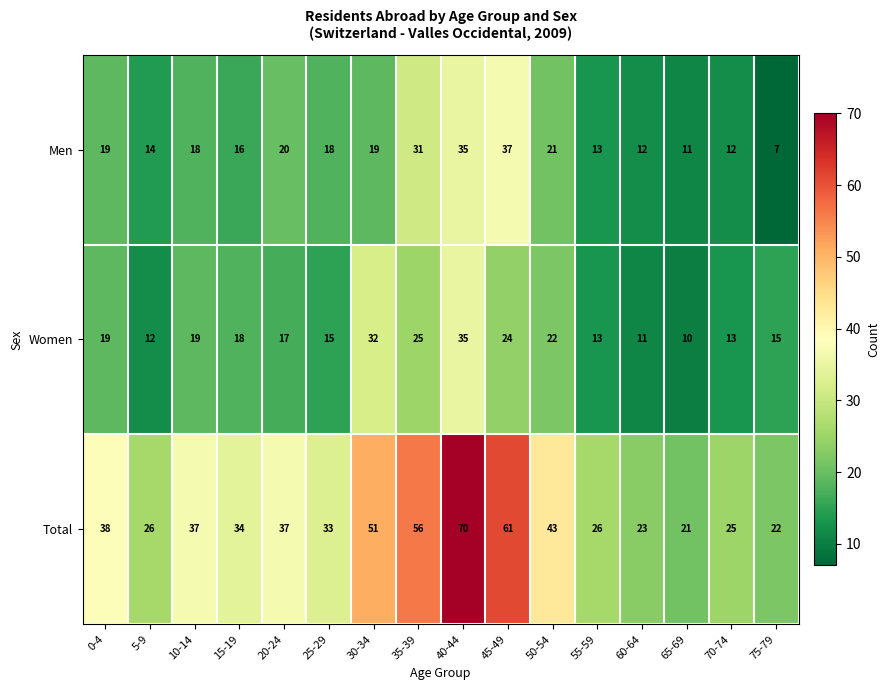

The Men series shows 7 at 75-79. True or false?

True